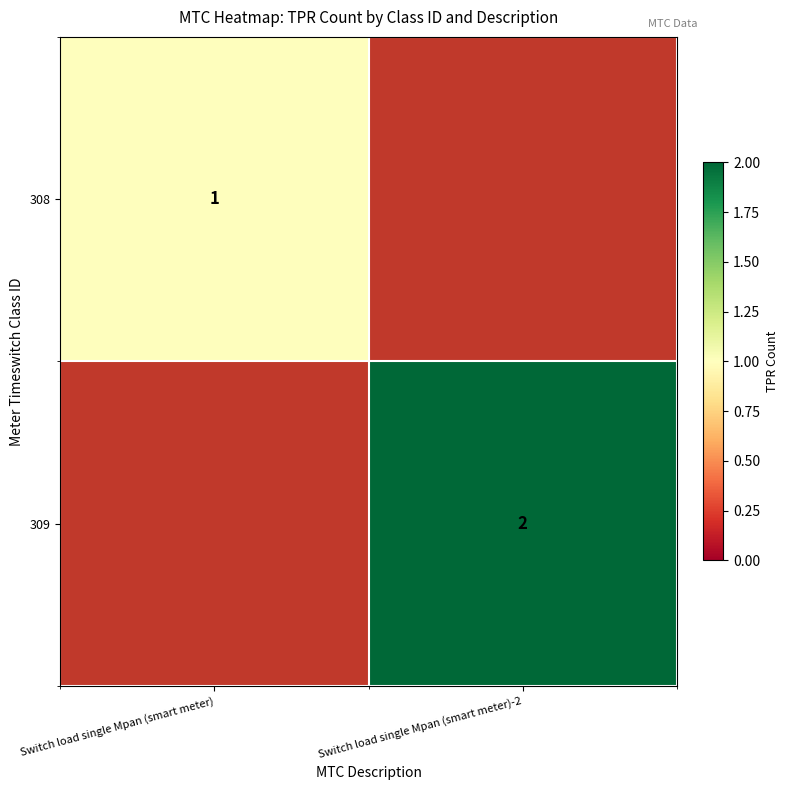

The value of 308 at Switch load single Mpan (smart meter) is 1. True or false?

True